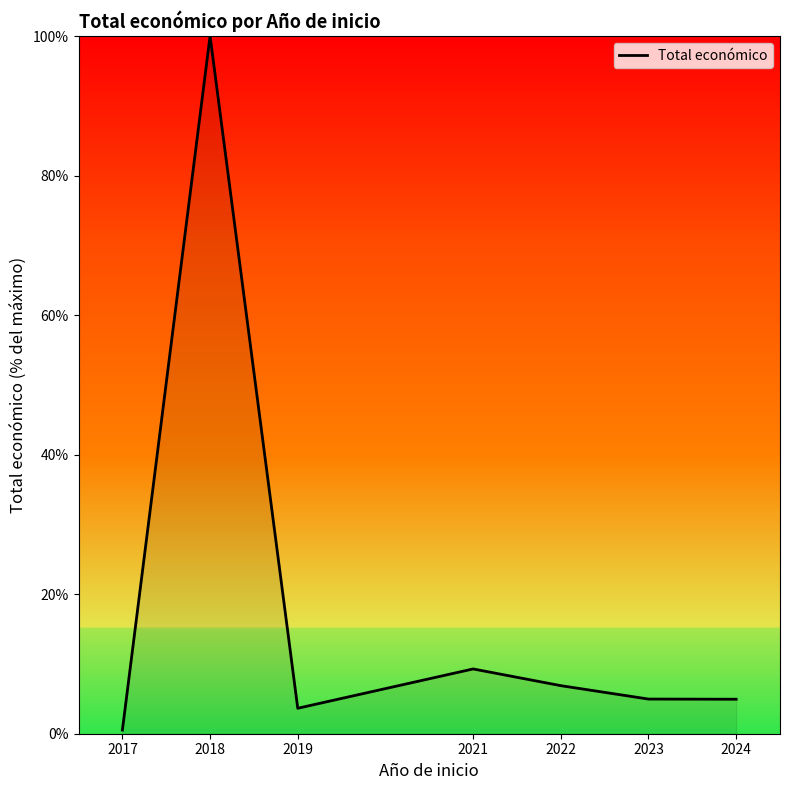

What is the difference between the maximum and minimum values?

99.5